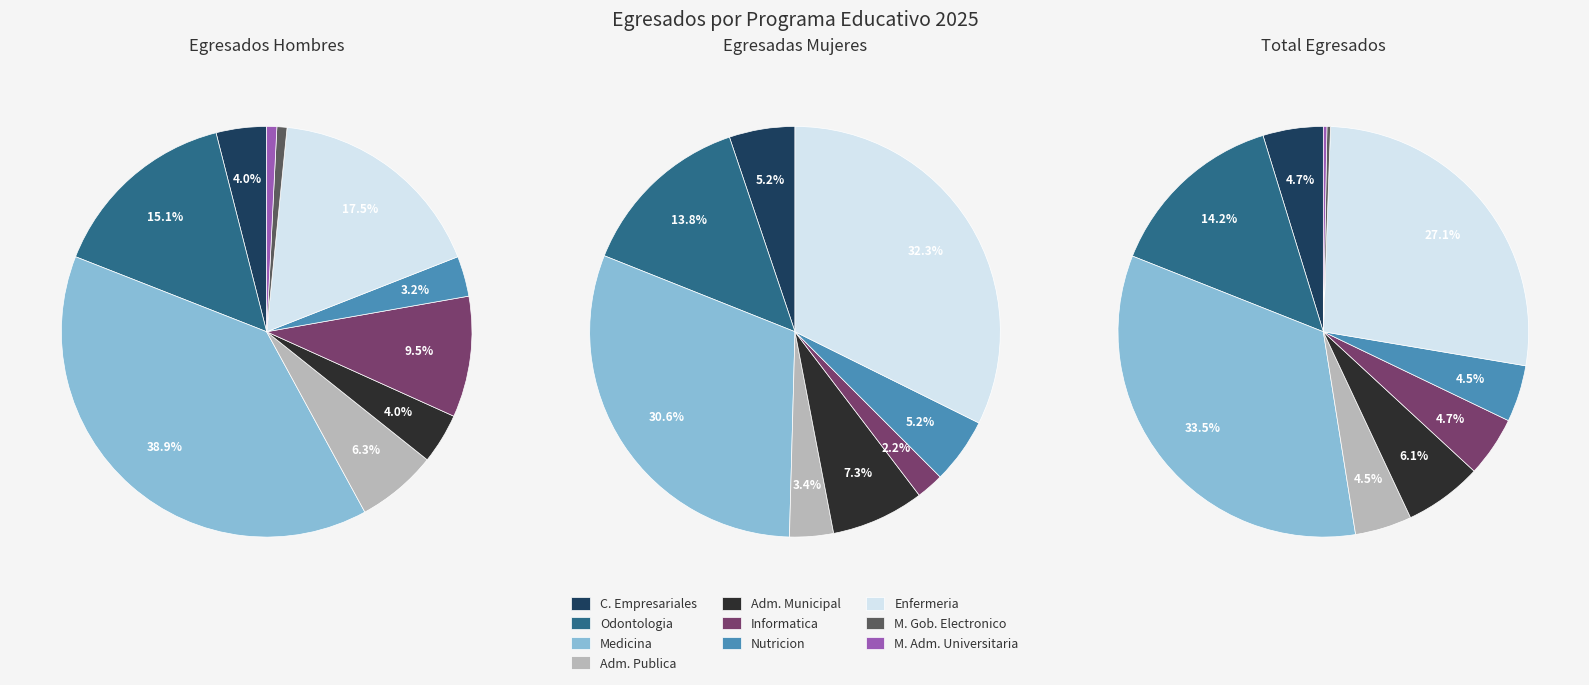

Count the number of slices in the pie.

10